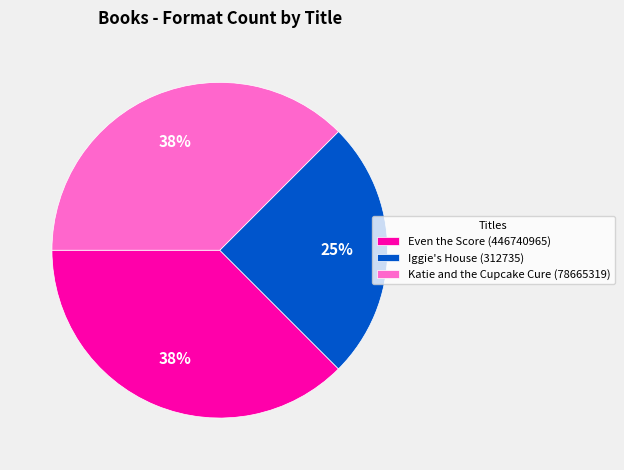

Is the sum of Iggie's House (312735) and Even the Score (446740965) greater than half?

Yes